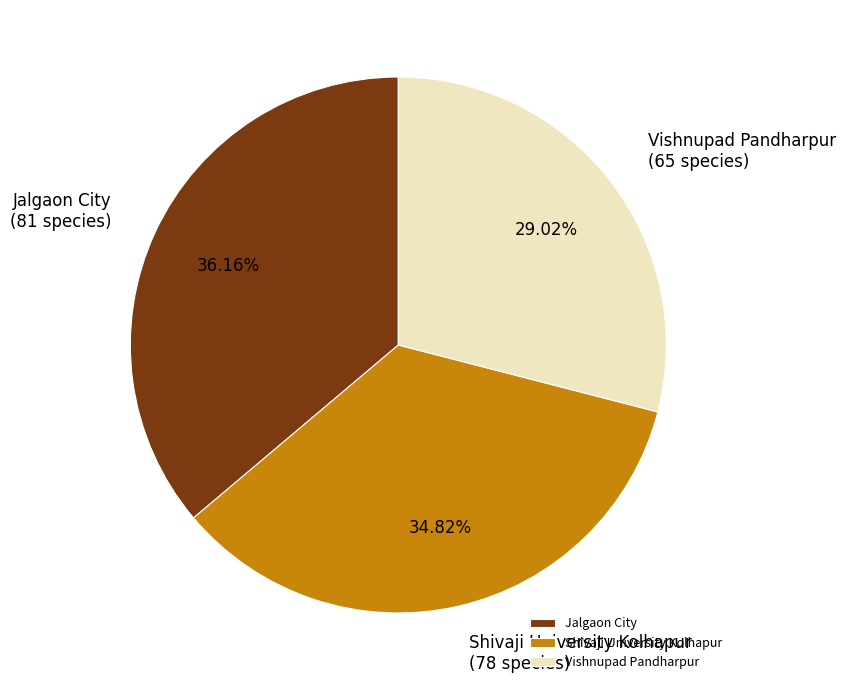

Count the number of slices in the pie.

3